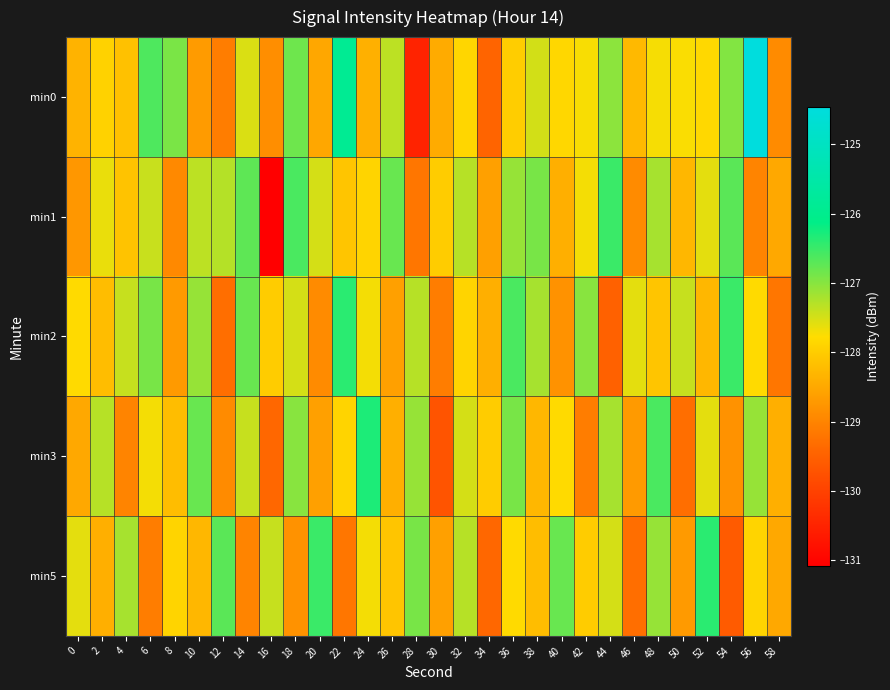

Which label corresponds to the smallest value in the chart?

16